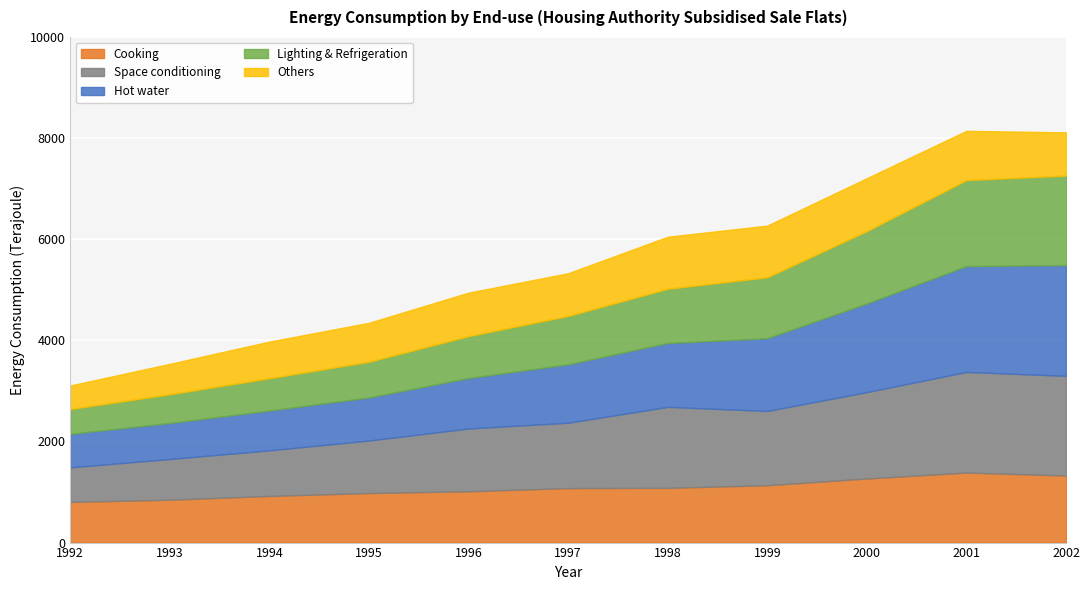

The Lighting & Refrigeration series shows 2225.2 at 2000. True or false?

False